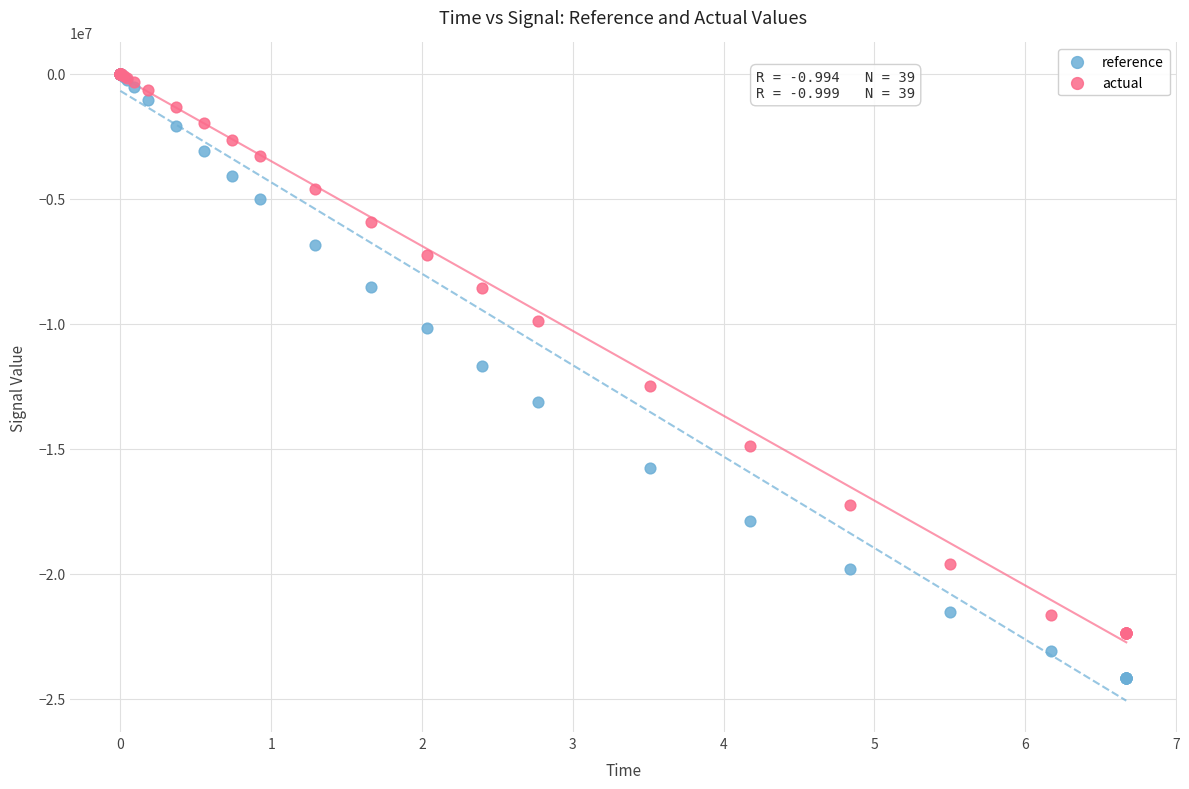

What are all the series names shown in the legend?

reference, actual